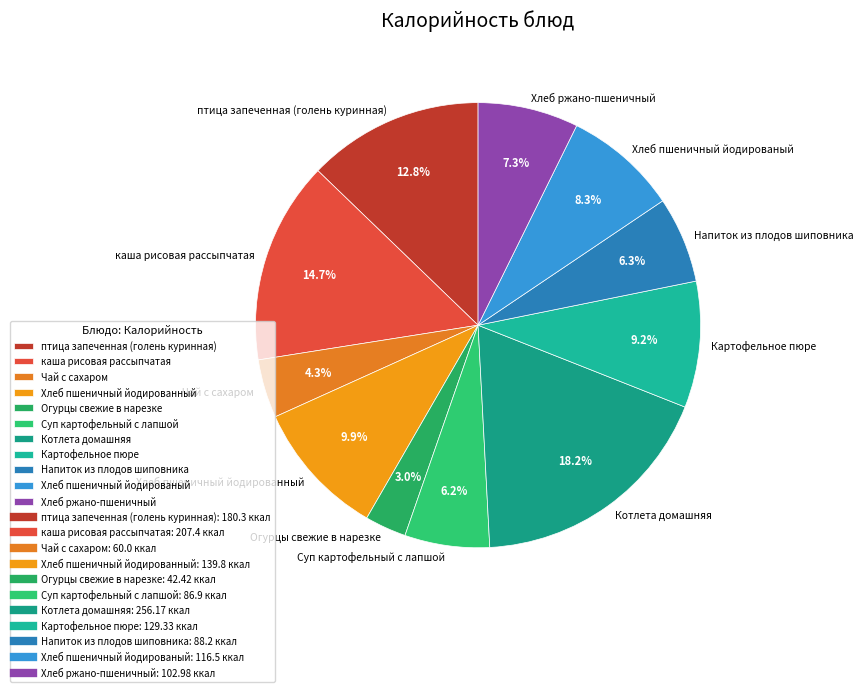

To the nearest percent, what is the difference between the Хлеб пшеничный йодированый and Суп картофельный с лапшой slice percentages?

2%